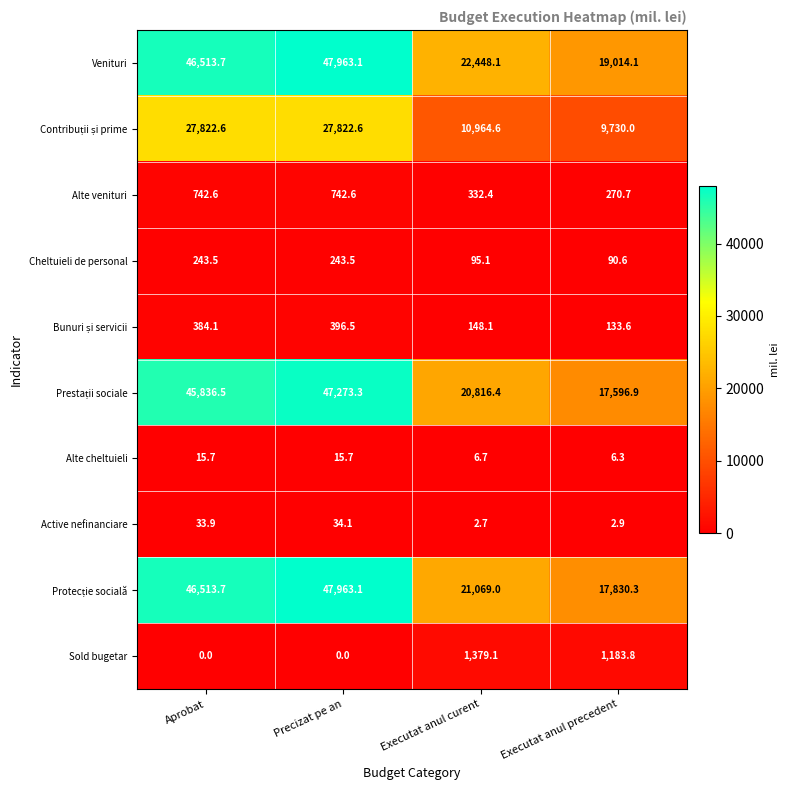

What is the difference between the highest and lowest values at Precizat pe an?

47963.1